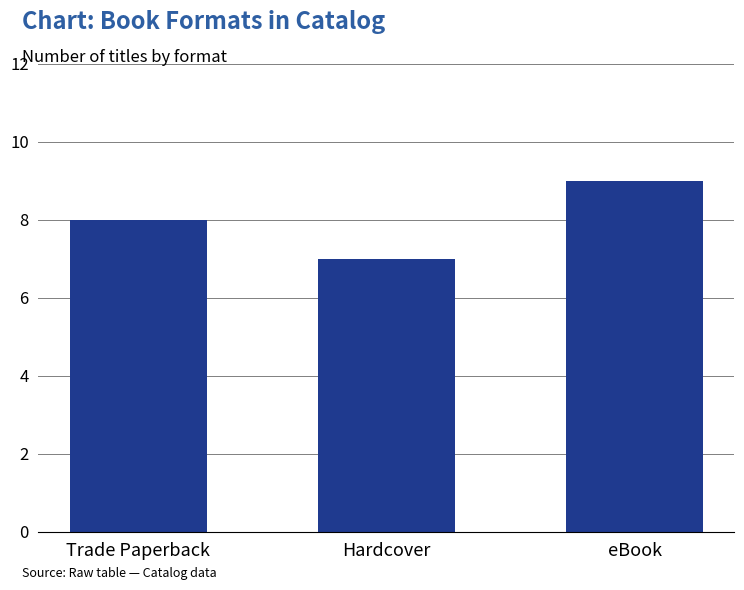

List the labels in order of value, largest first.

eBook, Trade Paperback, Hardcover